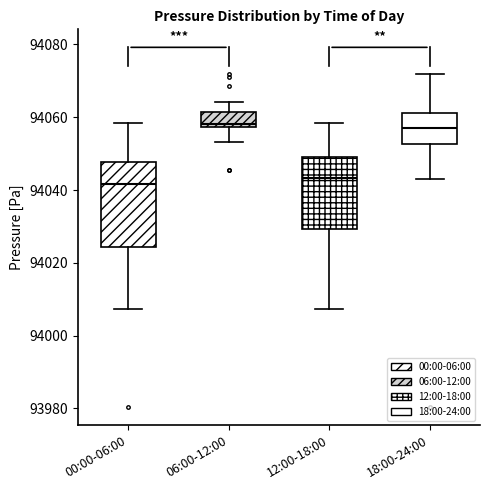

Reading left to right, transcribe this box plot: for each box, give where its median line is, the range the box spans, and where its two whiskers end, as read against the y-axis. The values are not printed on the chart, so give them approximately, as read against the axis.

00:00-06:00: median 94042, box 94024 to 94048, whiskers 94008 to 94058
06:00-12:00: median 94058 (just above the box's lower edge), box 94058 to 94062, whiskers 94054 to 94064
12:00-18:00: median 94044, box 94030 to 94050, whiskers 94008 to 94058
18:00-24:00: median 94058, box 94052 to 94062, whiskers 94044 to 94072